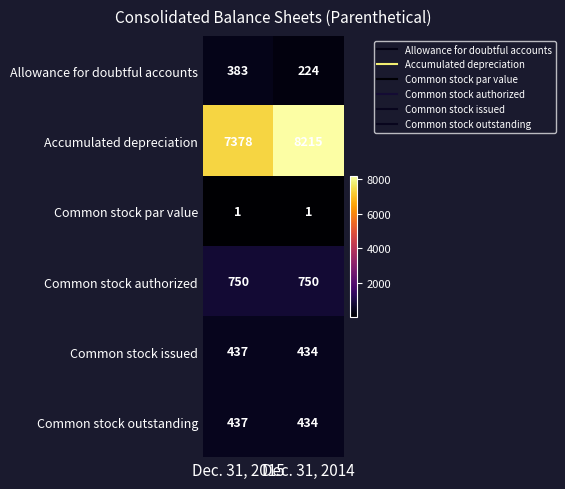

Which category has the highest value in the Common stock outstanding series?

Dec. 31, 2015